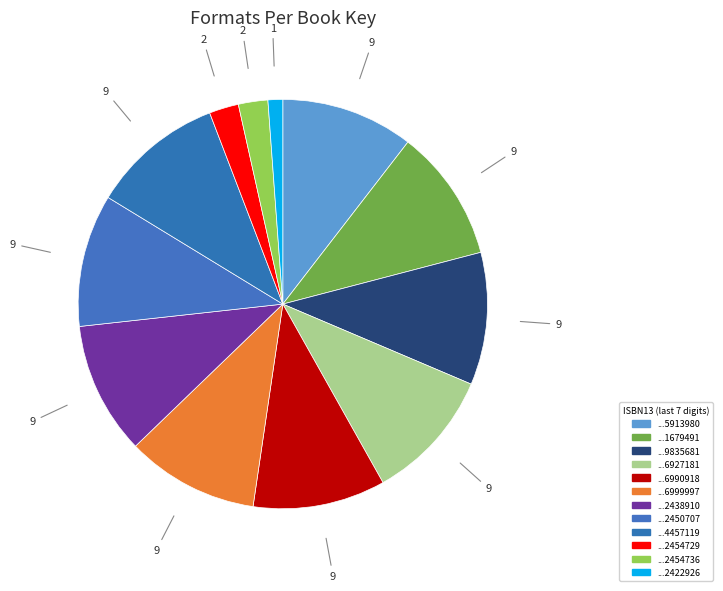

Count the number of slices in the pie.

12